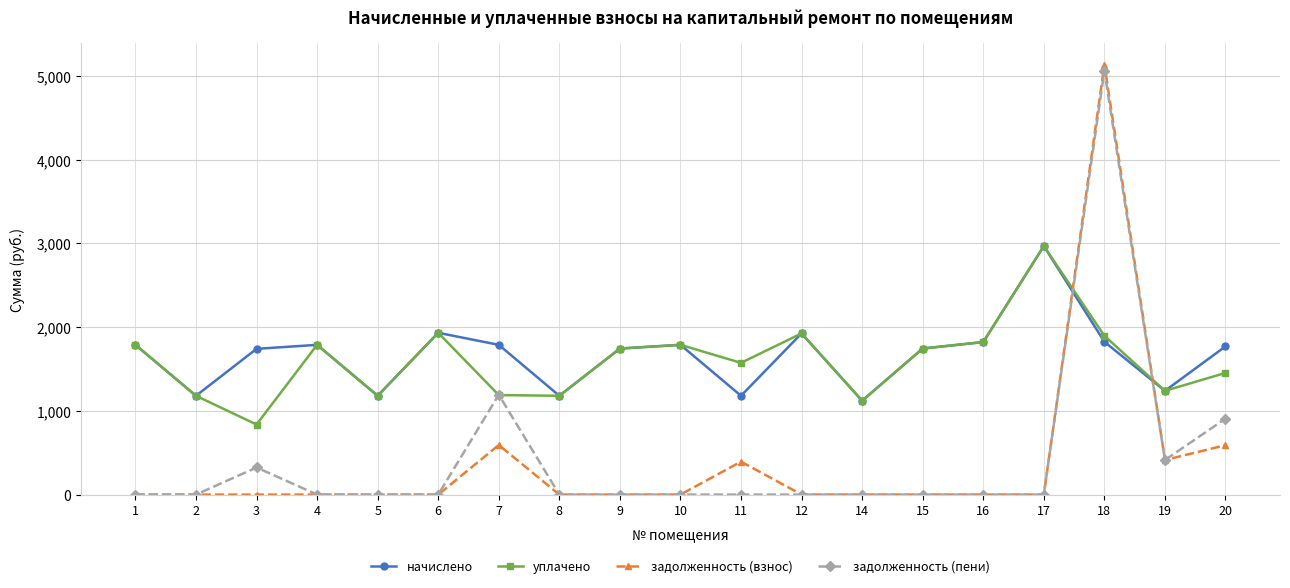

How many data points in начислено are above 1769?

10